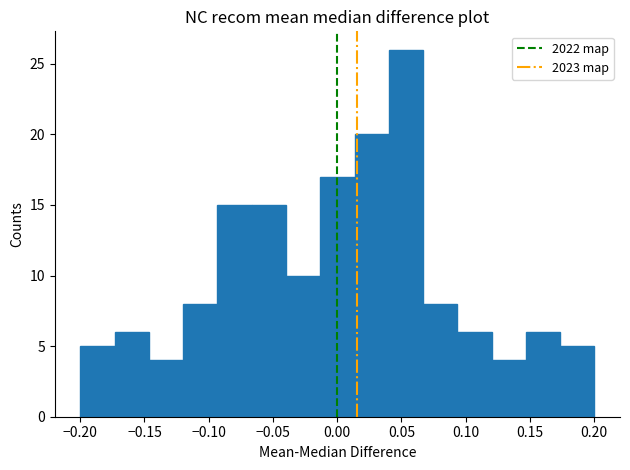

Reading left to right, transcribe this chart: for each bar, give the range it covers on the x-axis and its height. Neither the bar edges nor the heights are printed on the chart, so give them approximately, as read against the axes.

-0.200 to -0.175: 5
-0.175 to -0.145: 6
-0.145 to -0.120: 4
-0.120 to -0.095: 8
-0.095 to -0.065: 15
-0.065 to -0.040: 15
-0.040 to -0.015: 10
-0.015 to 0.015: 17
0.015 to 0.040: 20
0.040 to 0.065: 26
0.065 to 0.095: 8
0.095 to 0.120: 6
0.120 to 0.145: 4
0.145 to 0.175: 6
0.175 to 0.200: 5